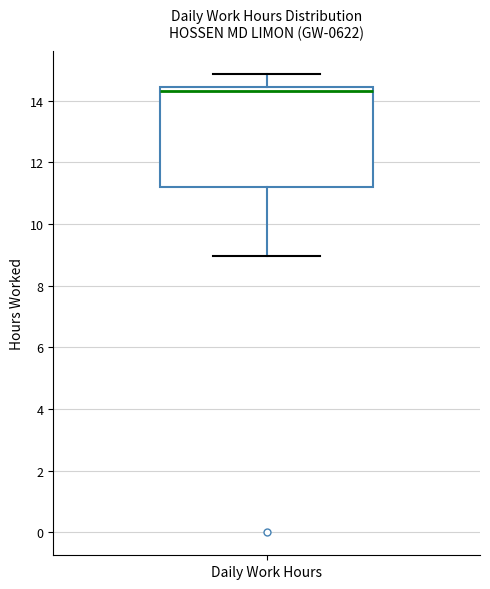

Read this box plot against the y-axis: the position of the median line, the range covered by the box, and the ends of both whiskers. The values are not printed on the chart, so give them approximately, as read against the axis.

median 14.4 (just below the box's upper edge), box 11.2 to 14.4, whiskers 9.0 to 14.8